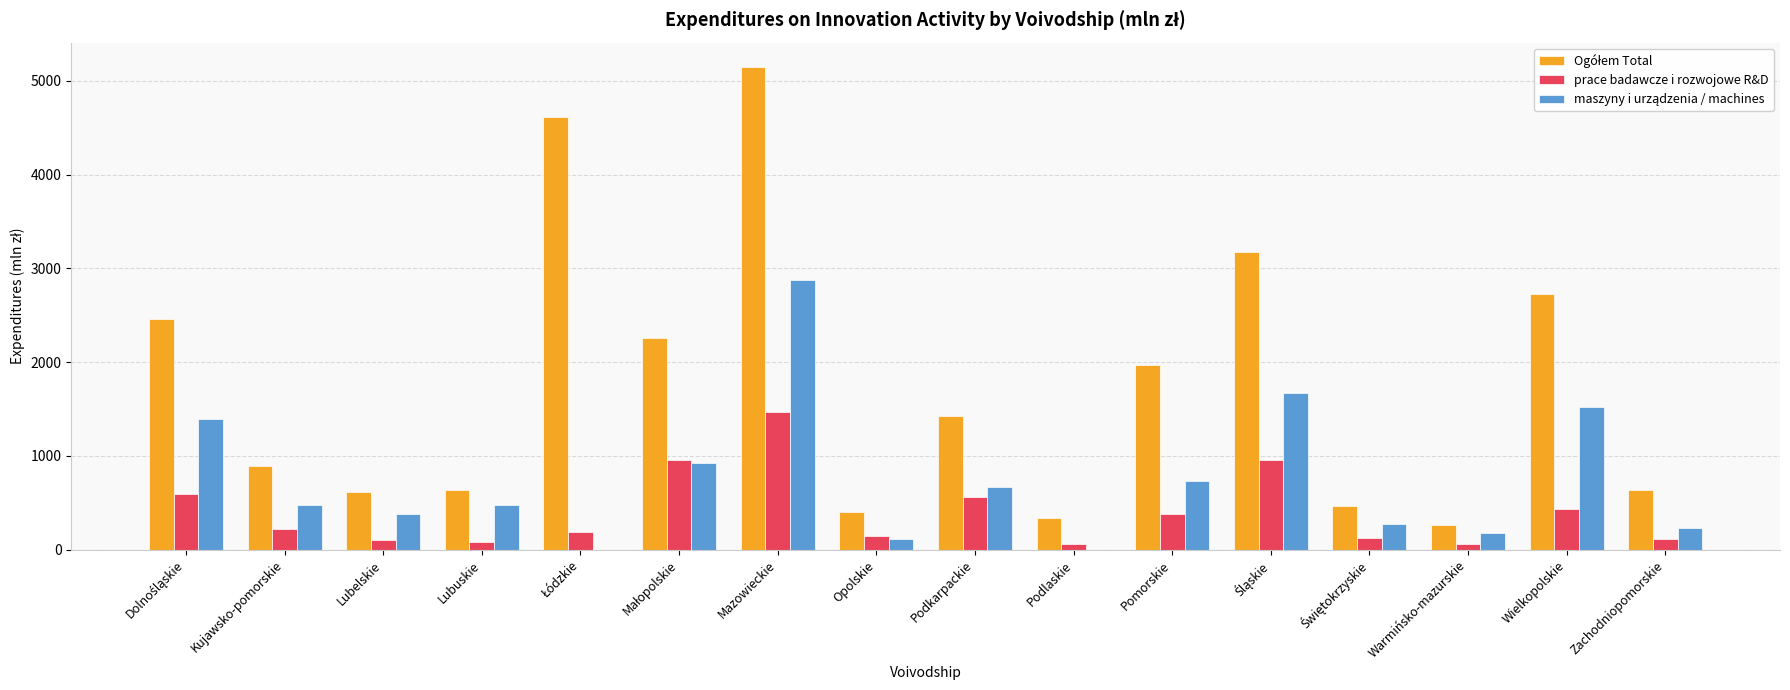

What is the total value across all series at Wielkopolskie?

4681.1